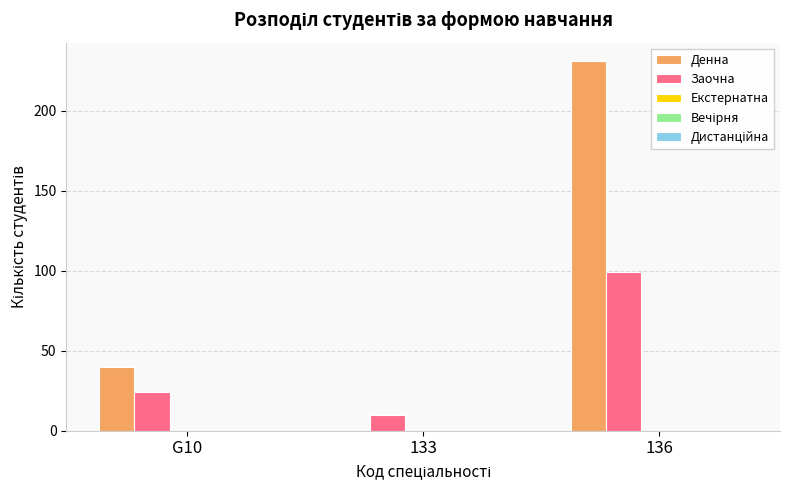

Which series changed the most between G10 and 133?

Денна